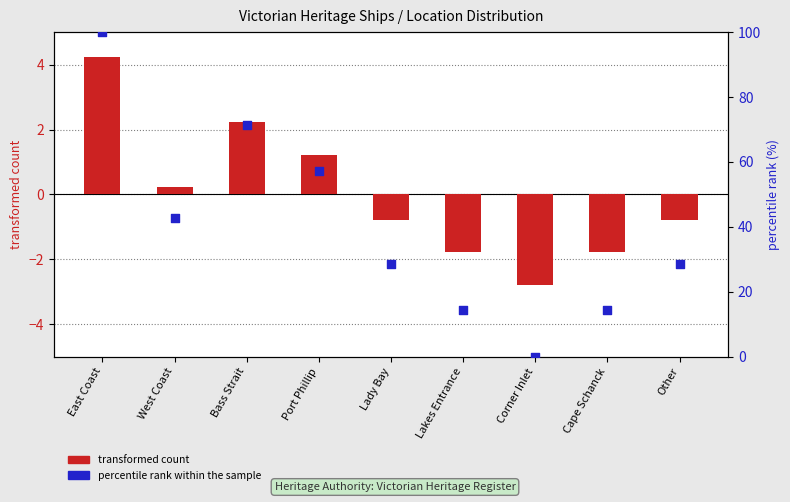

At how many categories does at least one series exceed 77?

1